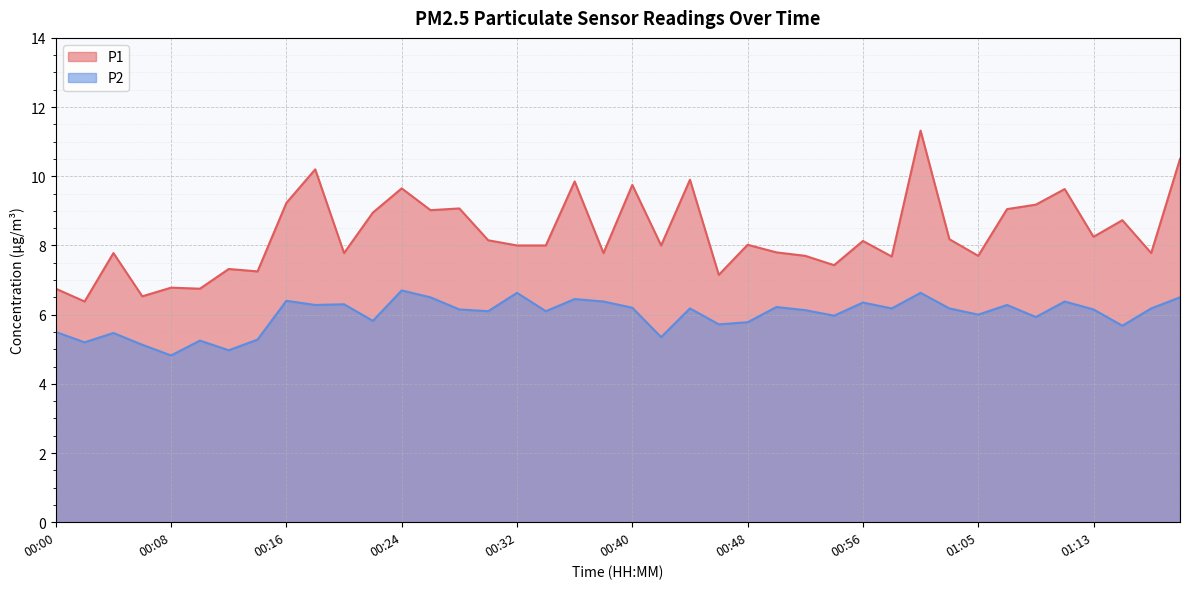

What value does the P1 series have at 00:32?

8.0